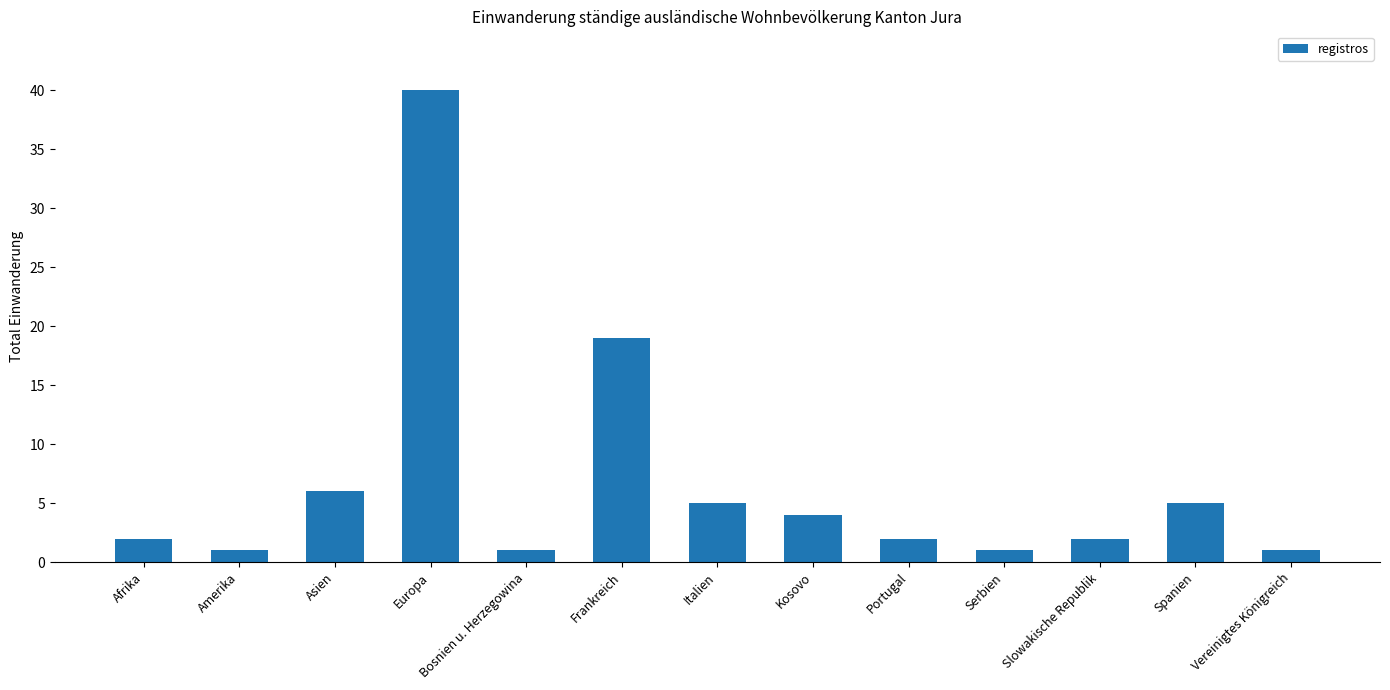

What is the average value?

7